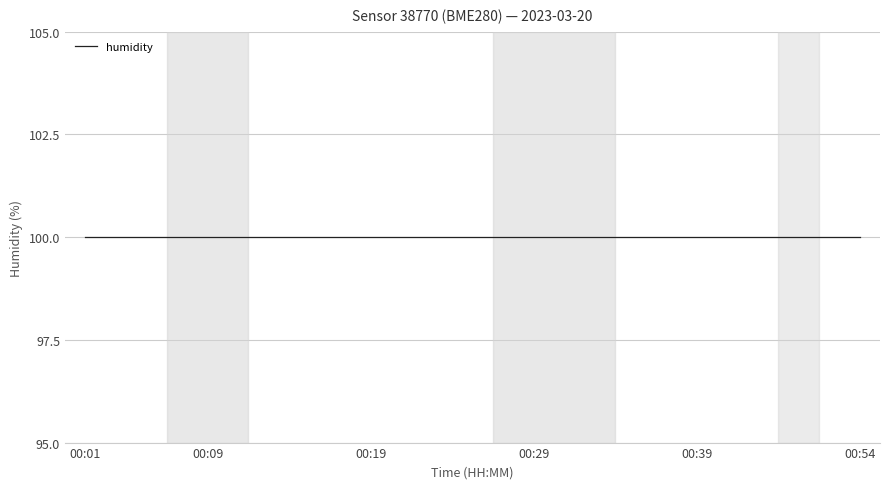

True or false: humidity and pressure cross at least once.

False